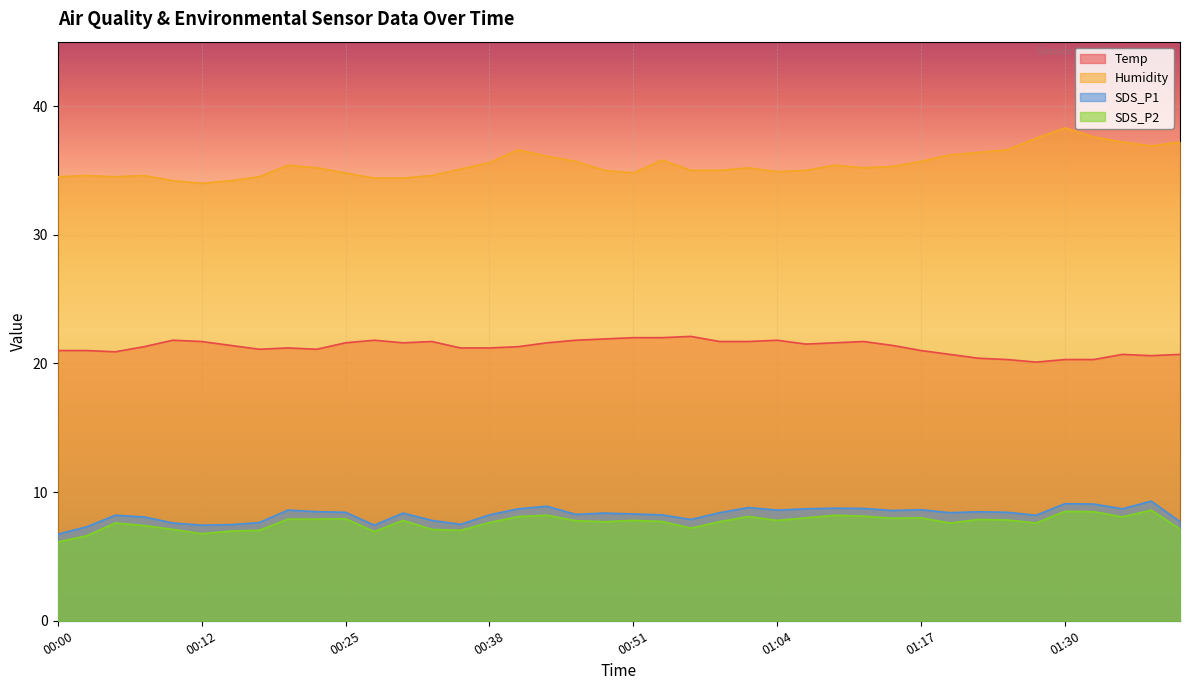

What is the lowest value of the SDS_P2 series?

6.1